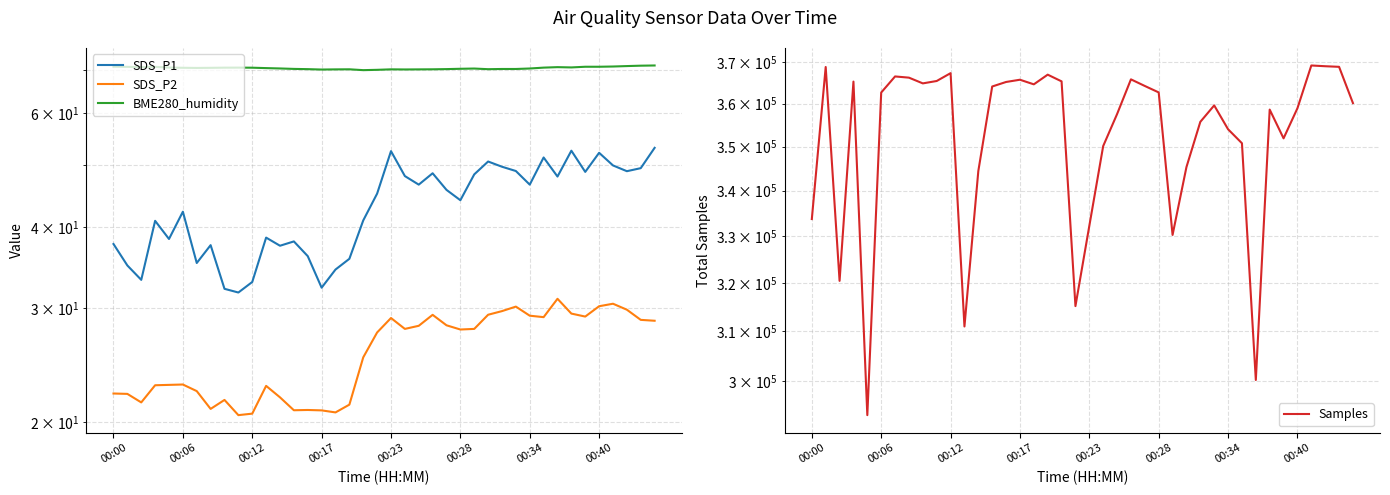

Where is the first local minimum for BME280_humidity?

00:12